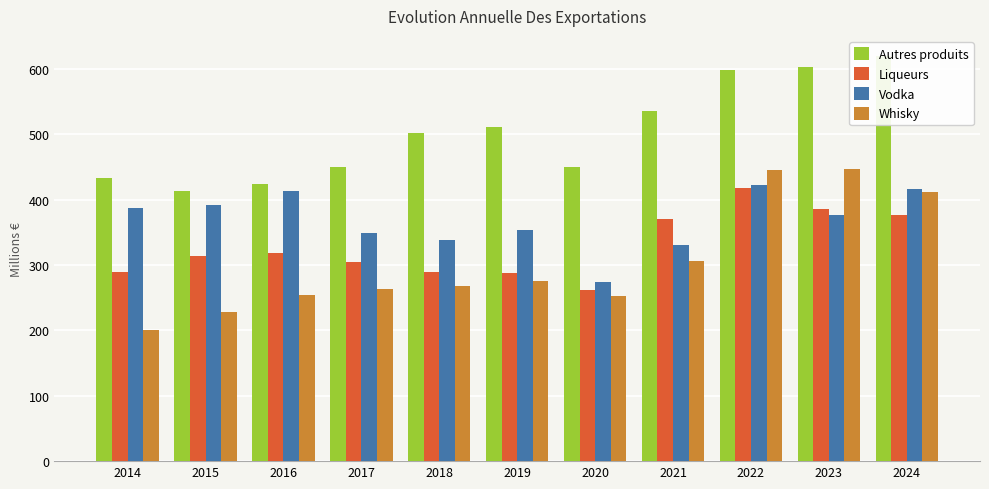

At which label is Liqueurs closest to 340?

2016